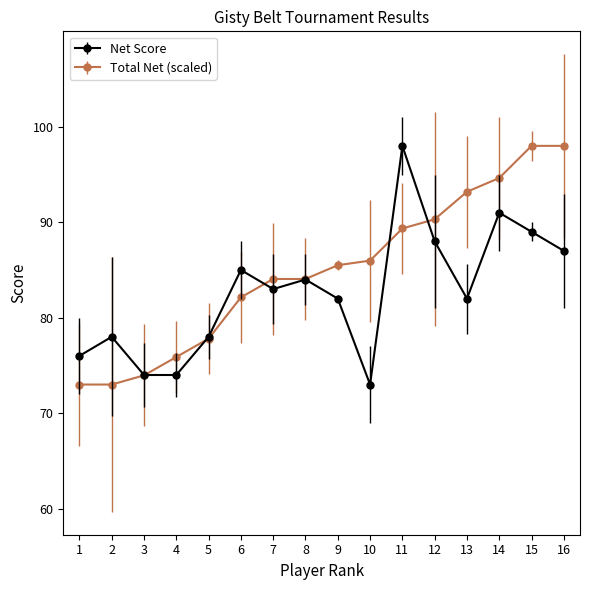

What is the difference between the second highest and minimum values in the Net Score series?

18.0